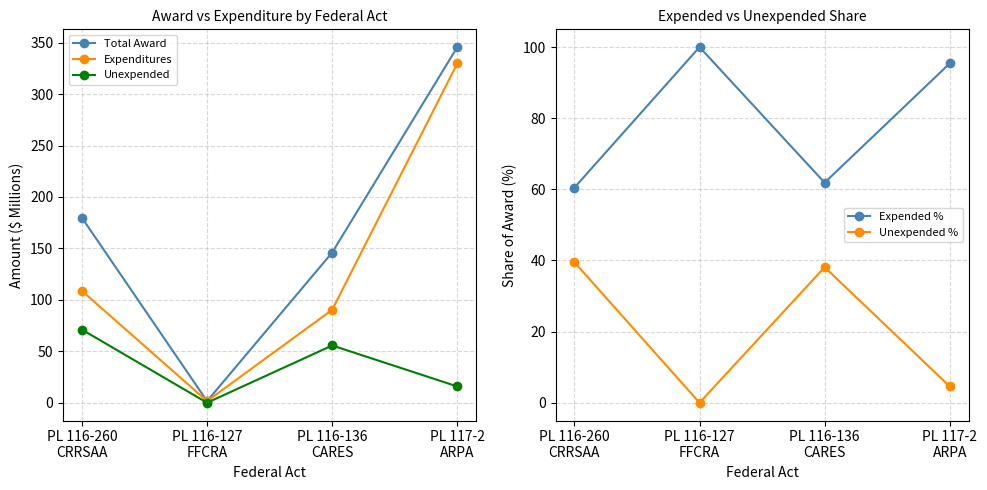

What is the label of the 1st point from the left?

PL 116-260
CRRSAA